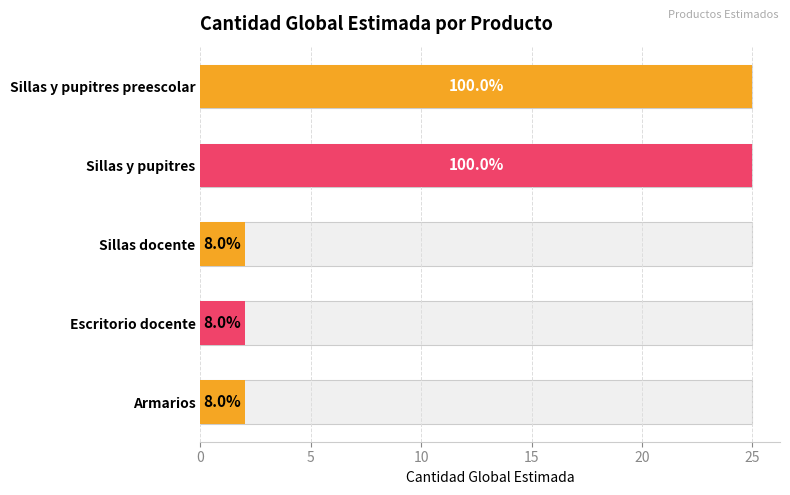

What is the change in value from Sillas docente to Sillas y pupitres preescolar?

+23